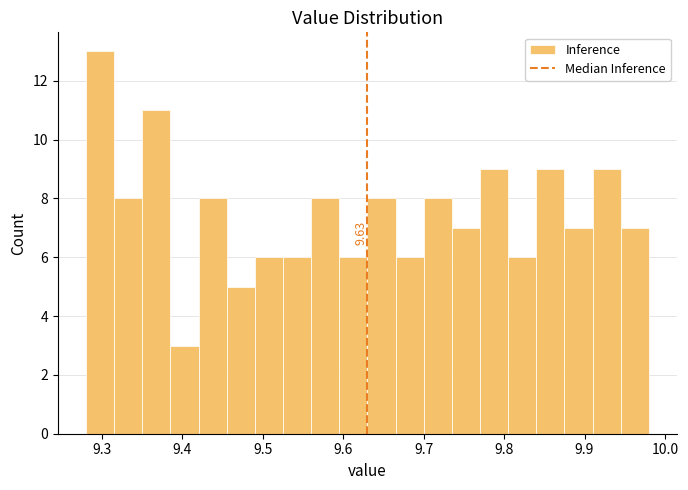

Around what value on the x-axis is the tallest bar? Give the approximate position of its centre, as read against the axis.

9.30